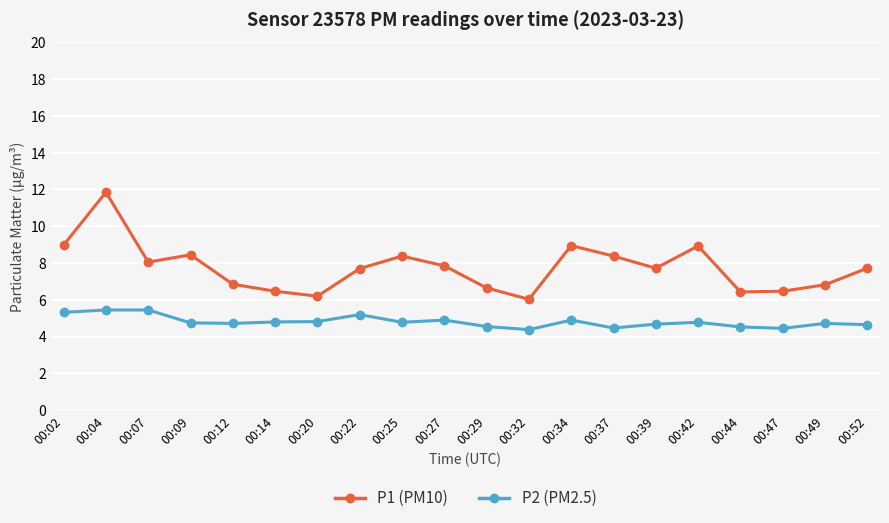

Which category has the highest value across all series?

00:04